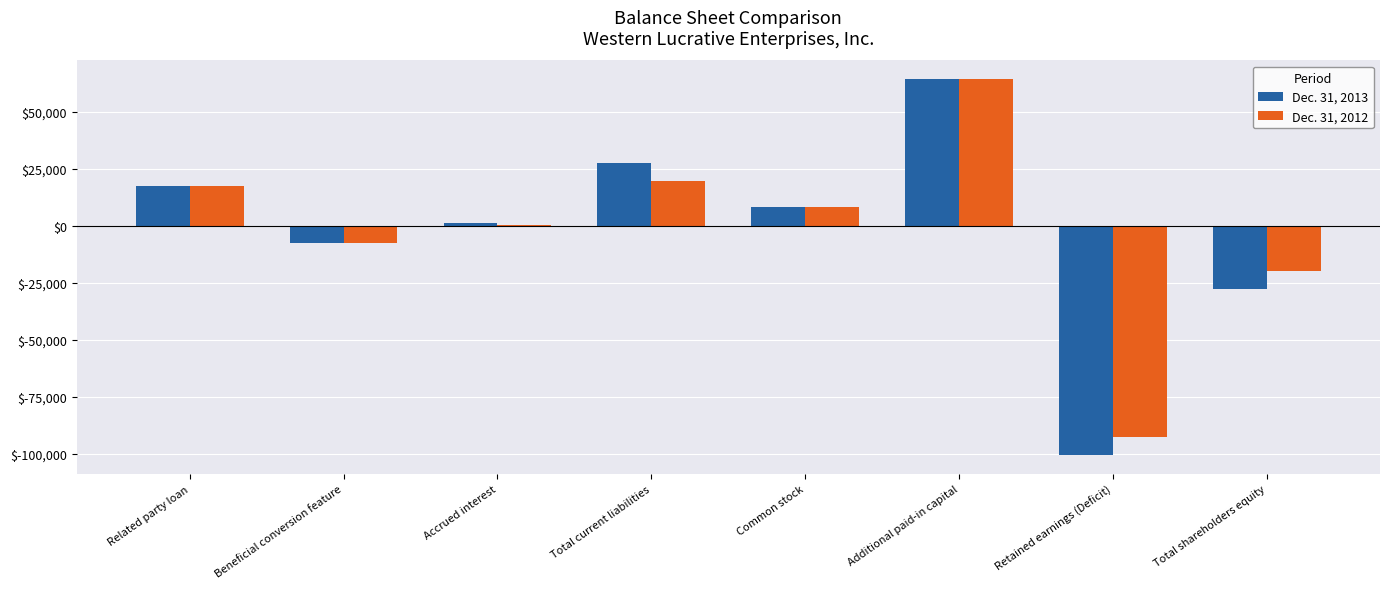

At Total current liabilities, list the series in order from smallest to largest.

Dec. 31, 2012, Dec. 31, 2013